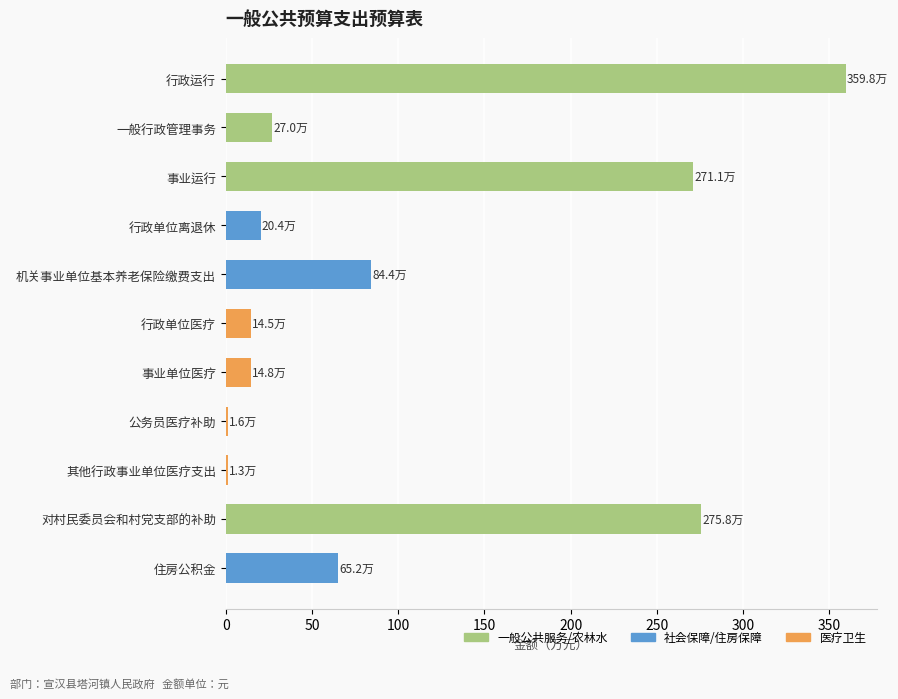

Approximately how many times larger is the value at 机关事业单位基本养老保险缴费支出 compared to 一般行政管理事务?

3.1